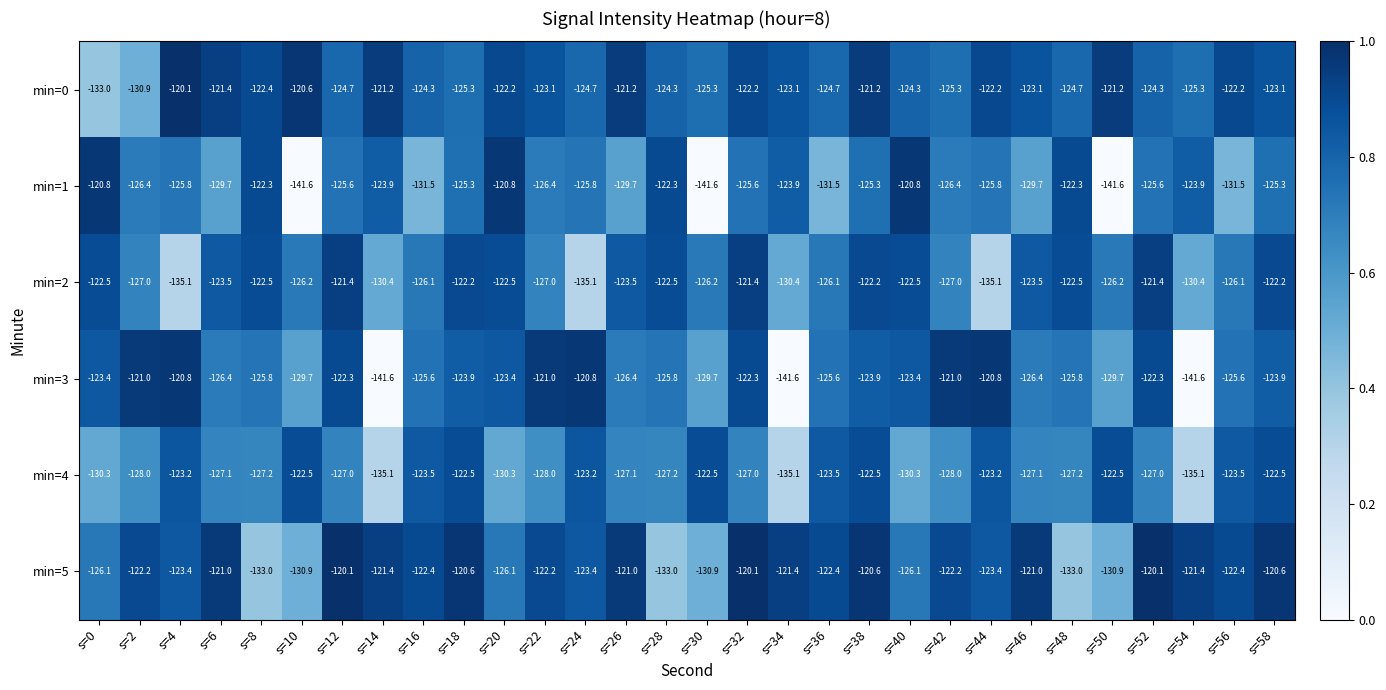

True or false: min=1 has a value of -125.8 at s=44.

True